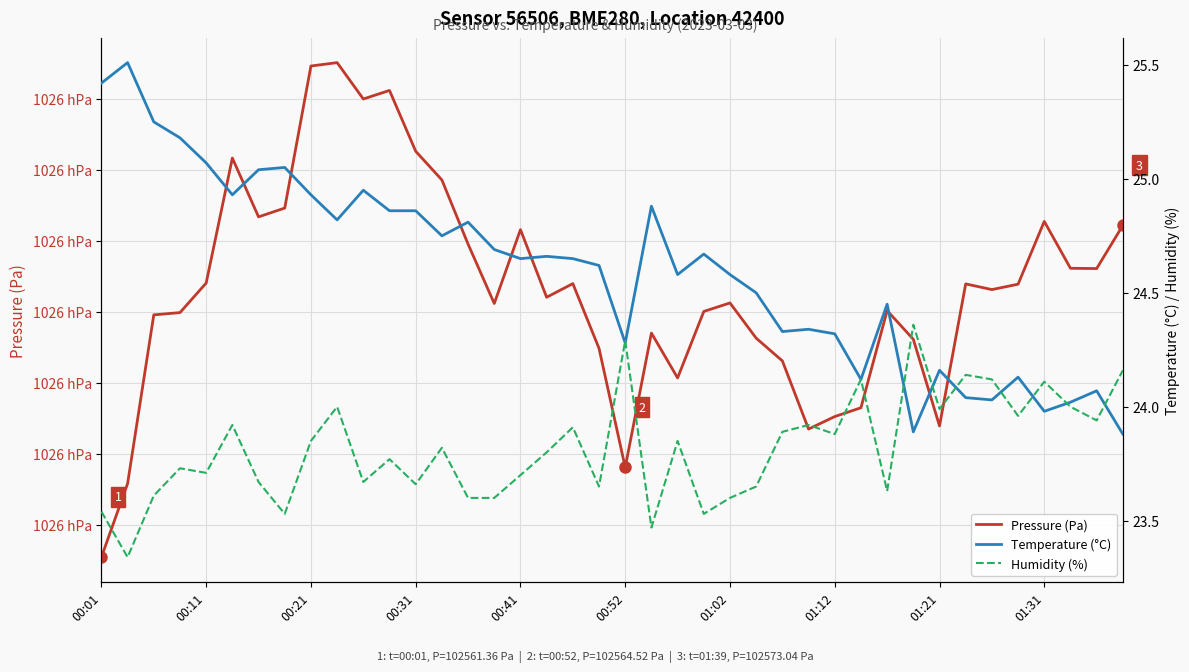

List the series in order of their peak value, highest first.

Pressure (Pa), Temperature (°C), Humidity (%)